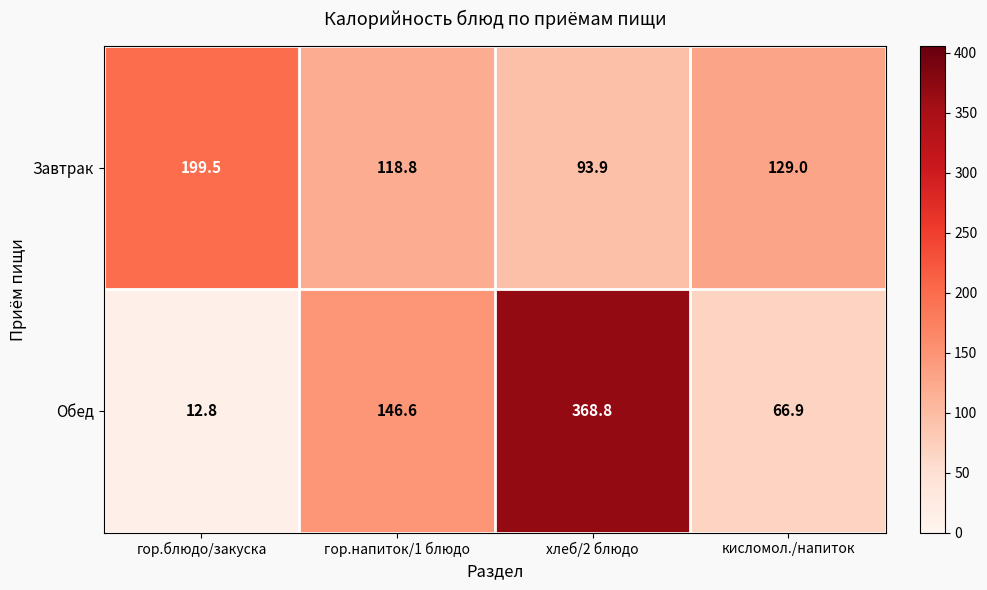

Which label corresponds to the largest value in the chart?

хлеб/2 блюдо